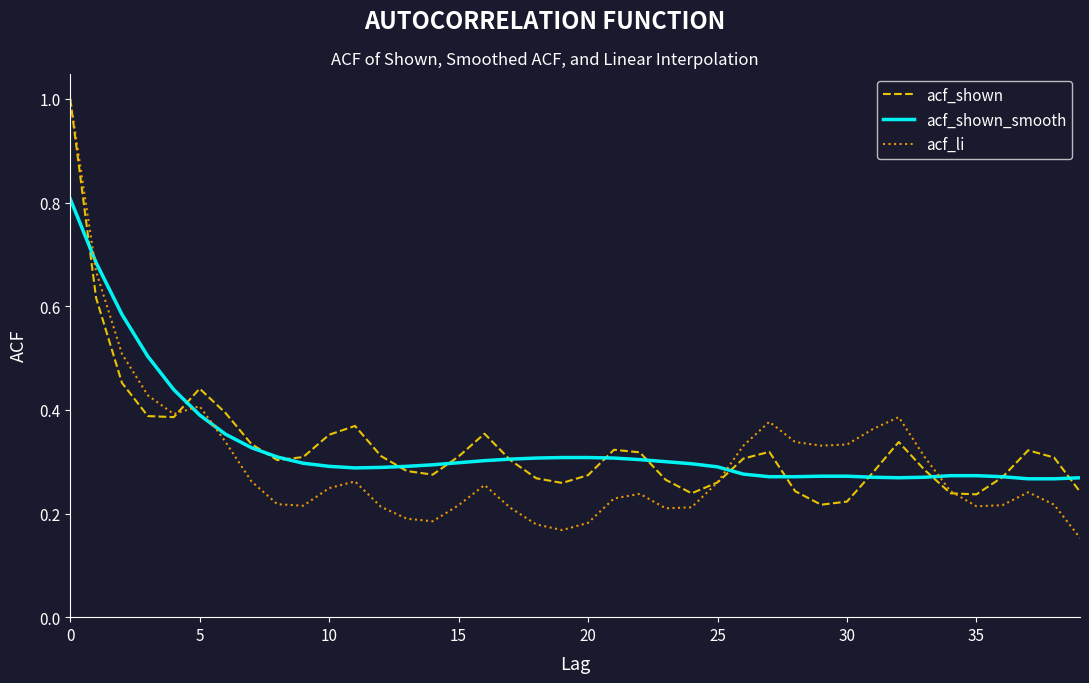

Which series has the widest spread of values?

acf_li